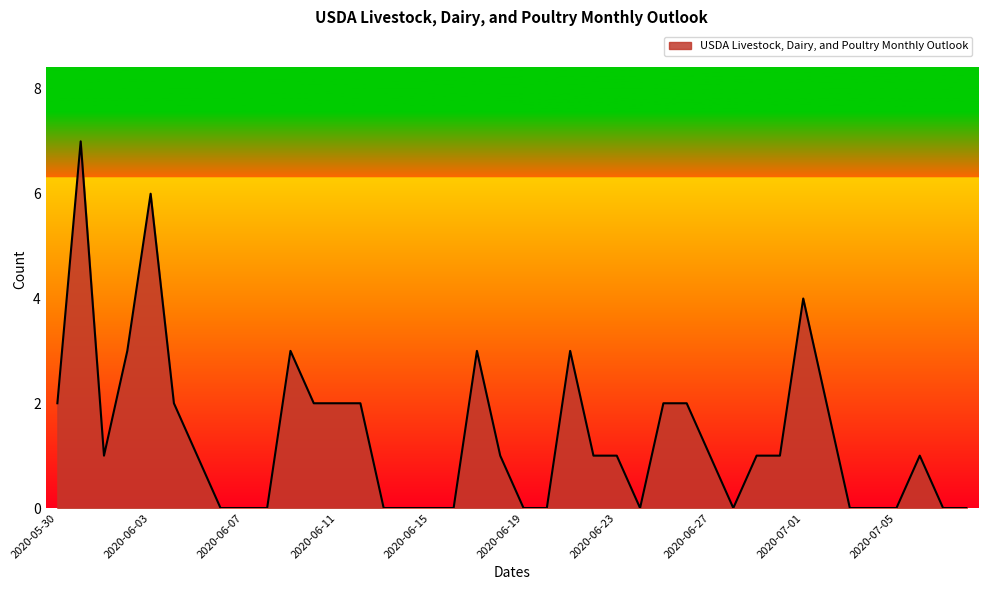

What is the greatest value displayed?

7